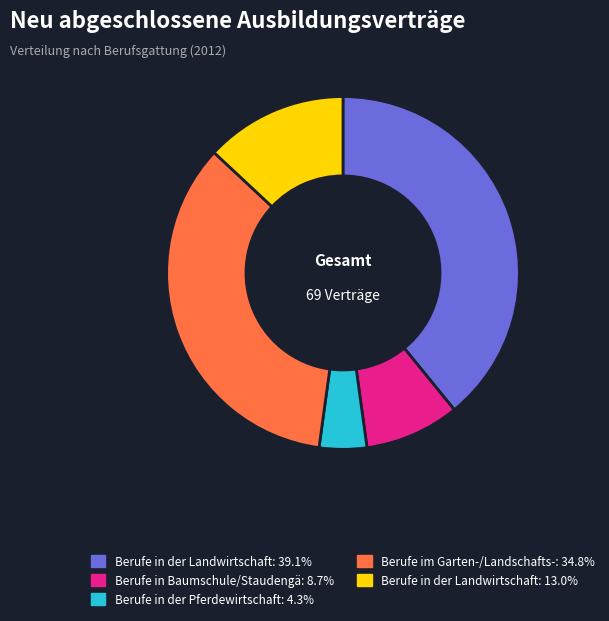

Is there any slice that represents more than half of the pie?

No